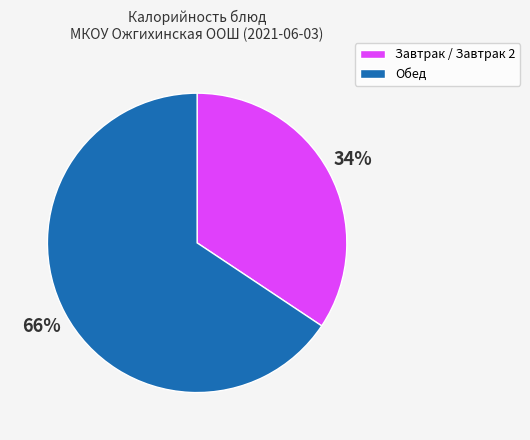

Does any single category account for the majority?

Yes